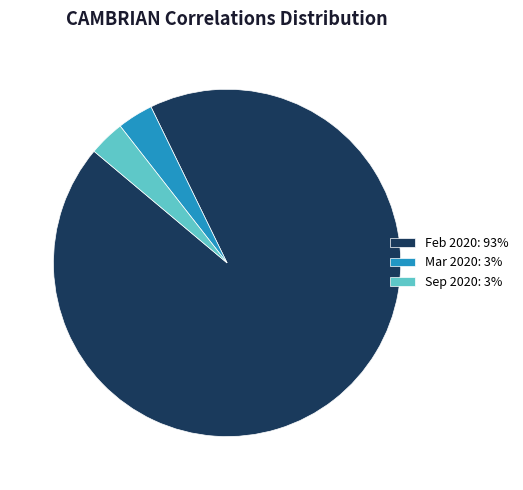

How many segments does this pie chart have?

3